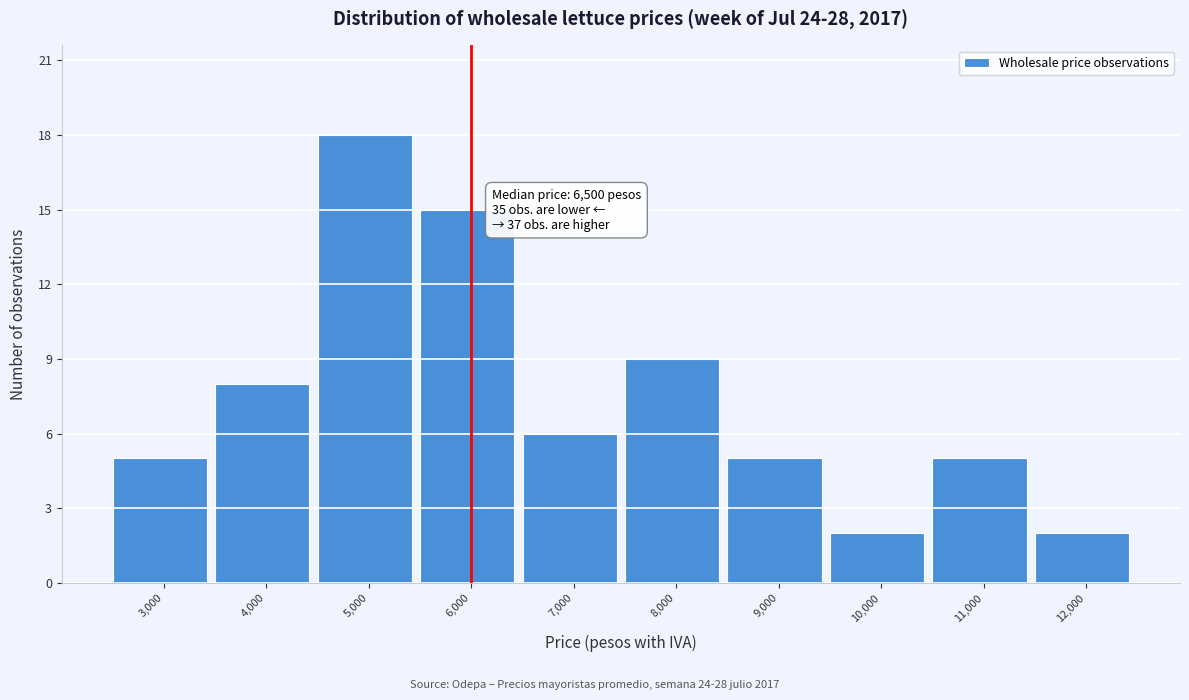

Reading right to left, what are all the values shown in this chart?

12,000=2	11,000=5	10,000=2	9,000=5	8,000=9	7,000=6	6,000=15	5,000=18	4,000=8	3,000=5